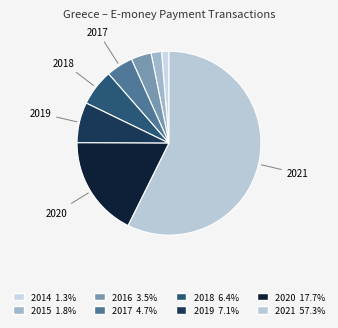

Which slice is the largest?

2021